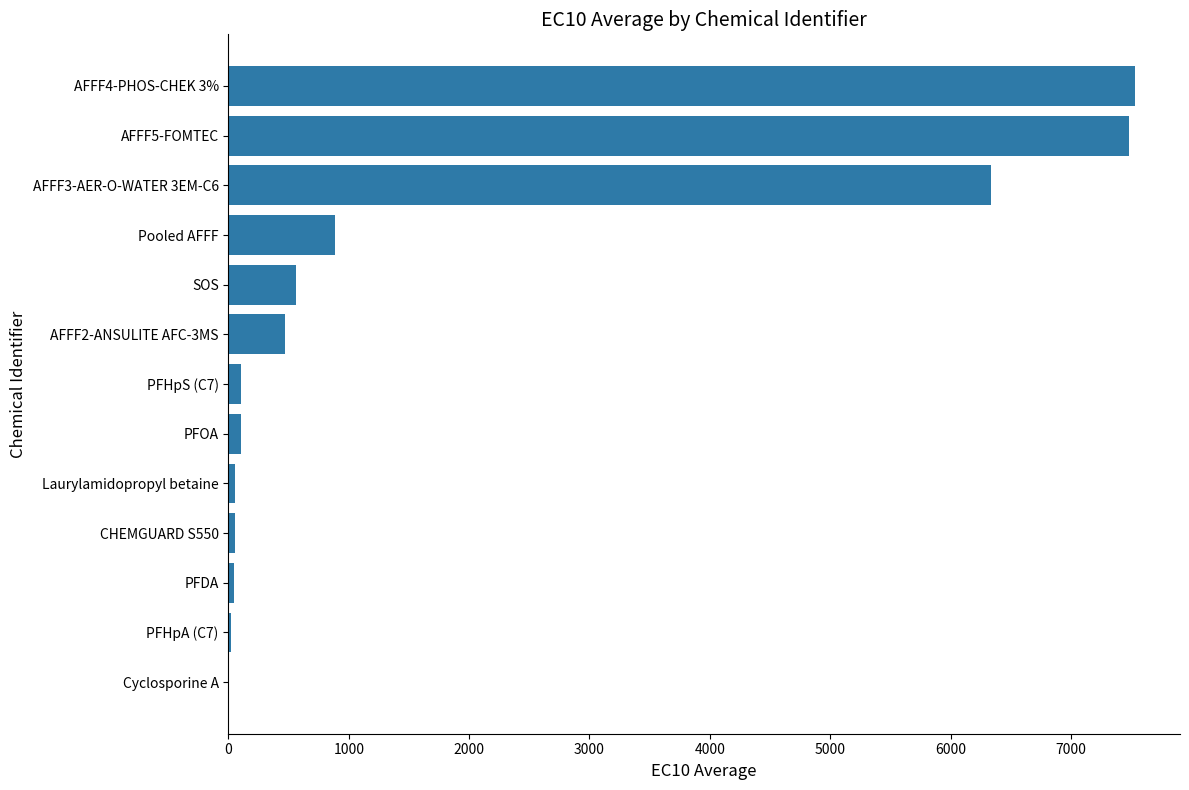

Between AFFF3-AER-O-WATER 3EM-C6 and AFFF5-FOMTEC, which is larger?

AFFF5-FOMTEC